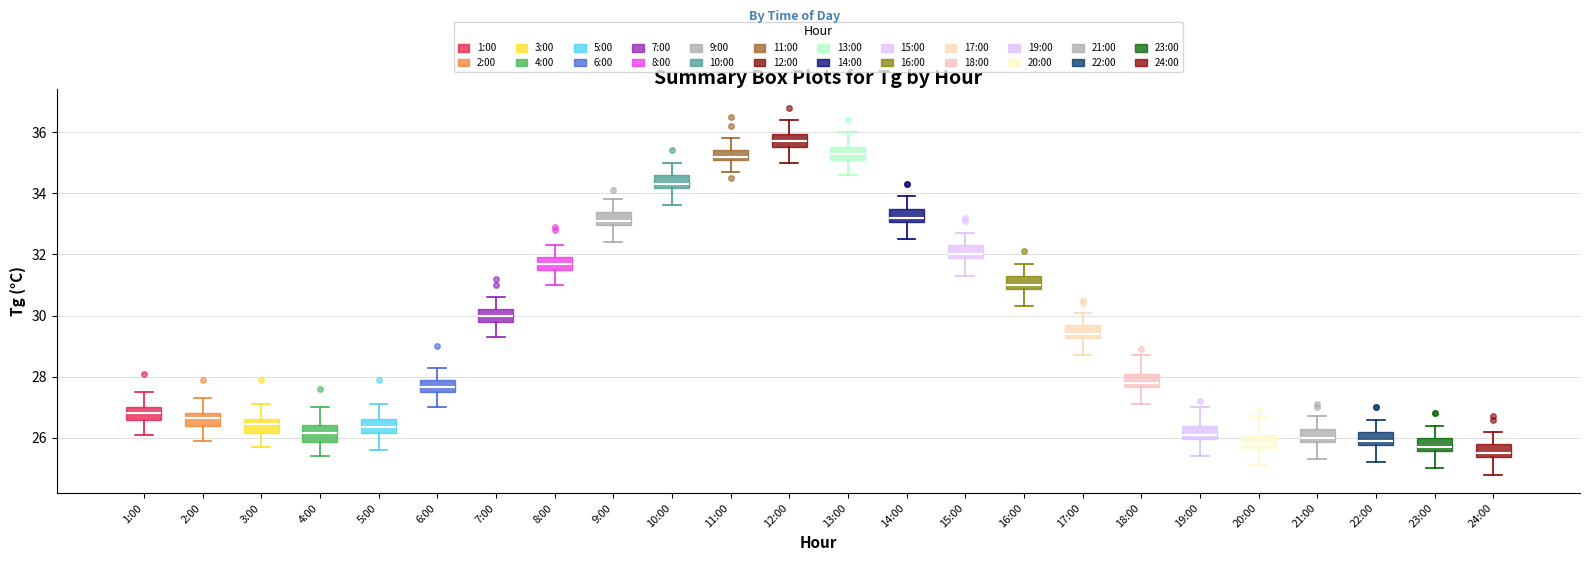

Reading left to right, read every box against the y-axis: the position of its median line, the range the box covers, and the ends of its whiskers. The values are not printed on the chart, so give them approximately, as read against the axis.

1:00: median 26.8, box 26.6 to 27.0, whiskers 26.2 to 27.6
2:00: median 26.6, box 26.4 to 26.8, whiskers 26.0 to 27.4
3:00: median 26.4, box 26.2 to 26.6, whiskers 25.8 to 27.2
4:00: median 26.2, box 25.8 to 26.4, whiskers 25.4 to 27.0
5:00: median 26.4, box 26.2 to 26.6, whiskers 25.6 to 27.2
6:00: median 27.6 (inside the box), box 27.6 to 28.0, whiskers 27.0 to 28.4
7:00: median 30.0, box 29.8 to 30.2, whiskers 29.4 to 30.6
8:00: median 31.8, box 31.6 to 32.0, whiskers 31.0 to 32.4
9:00: median 33.2, box 33.0 to 33.4, whiskers 32.4 to 33.8
10:00: median 34.4, box 34.2 to 34.6, whiskers 33.6 to 35.0
11:00: median 35.2, box 35.0 to 35.4, whiskers 34.8 to 35.8
12:00: median 35.8, box 35.6 to 36.0, whiskers 35.0 to 36.4
13:00: median 35.4, box 35.2 to 35.6, whiskers 34.6 to 36.0
14:00: median 33.2, box 33.0 to 33.6, whiskers 32.6 to 34.0
15:00: median 32.0, box 31.8 to 32.4, whiskers 31.4 to 32.8
16:00: median 31.0, box 30.8 to 31.4, whiskers 30.4 to 31.8
17:00: median 29.4, box 29.2 to 29.8, whiskers 28.8 to 30.2
18:00: median 27.8, box 27.6 to 28.2, whiskers 27.2 to 28.8
19:00: median 26.2, box 26.0 to 26.4, whiskers 25.4 to 27.0
20:00: median 25.8, box 25.6 to 26.2, whiskers 25.2 to 26.8
21:00: median 26.0, box 25.8 to 26.4, whiskers 25.4 to 26.8
22:00: median 26.0, box 25.8 to 26.2, whiskers 25.2 to 26.6
23:00: median 25.8, box 25.6 to 26.0, whiskers 25.0 to 26.4
24:00: median 25.6, box 25.4 to 25.8, whiskers 24.8 to 26.2